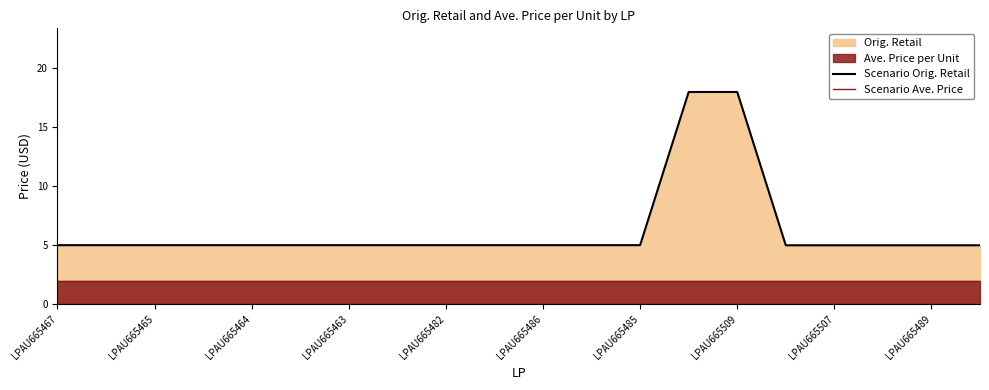

Where does the Scenario Orig. Retail series first go above 5?

13